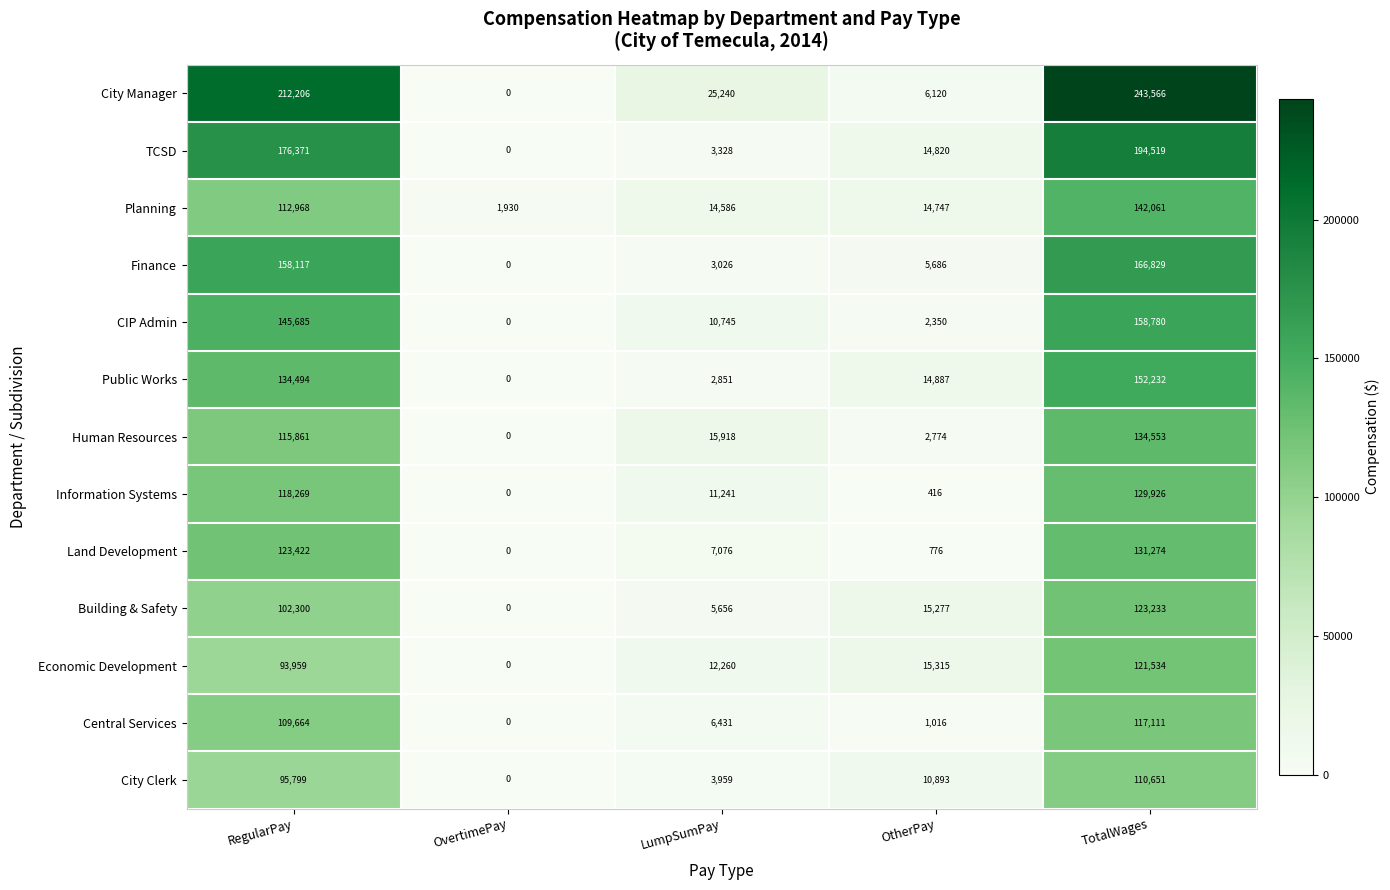

Rank the categories by City Clerk value from lowest to highest.

OvertimePay, LumpSumPay, OtherPay, RegularPay, TotalWages